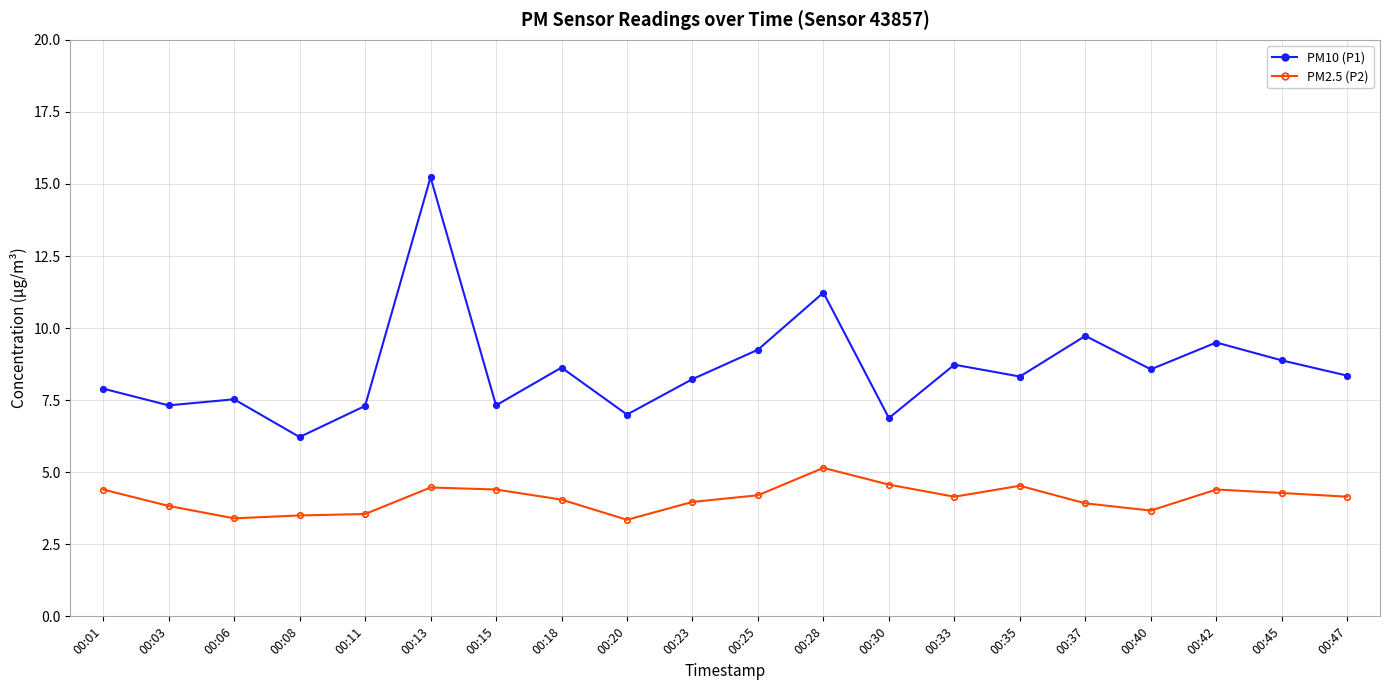

What is the sum of all PM10 (P1) values?

172.1